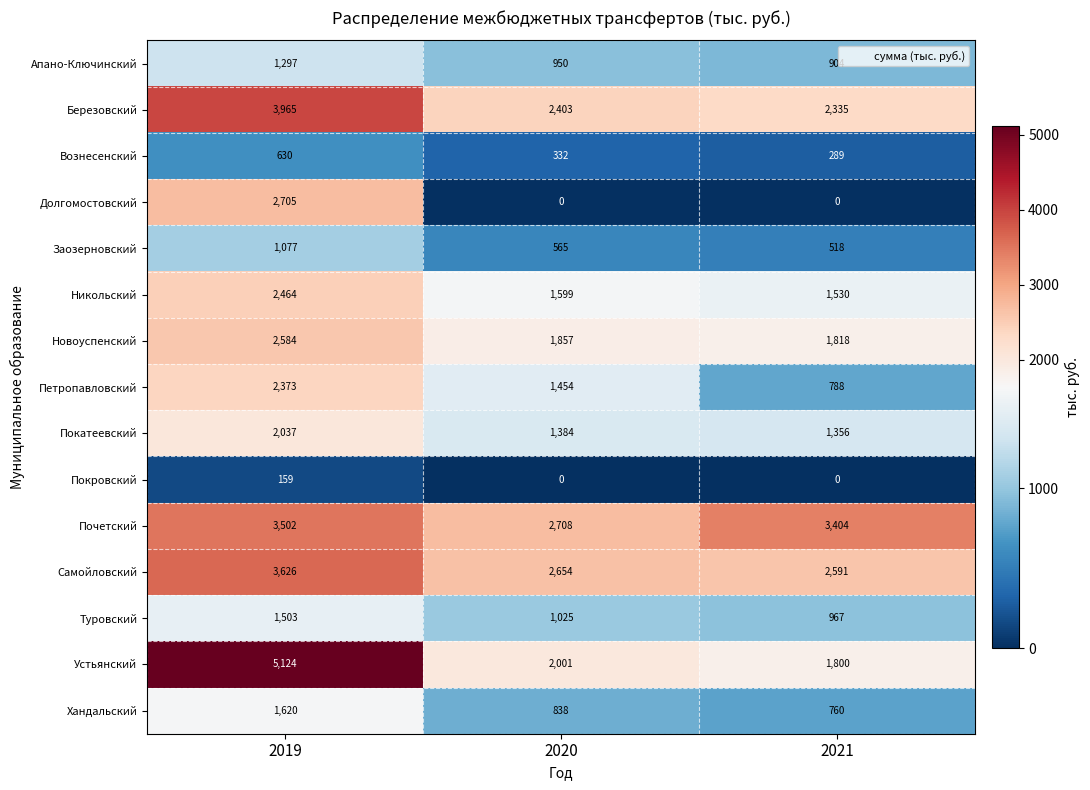

List the series in order of their peak value, highest first.

Устьянский, Березовский, Самойловский, Почетский, Долгомостовский, Новоуспенский, Никольский, Петропавловский, Покатеевский, Хандальский, Туровский, Апано-Ключинский, Заозерновский, Вознесенский, Покровский